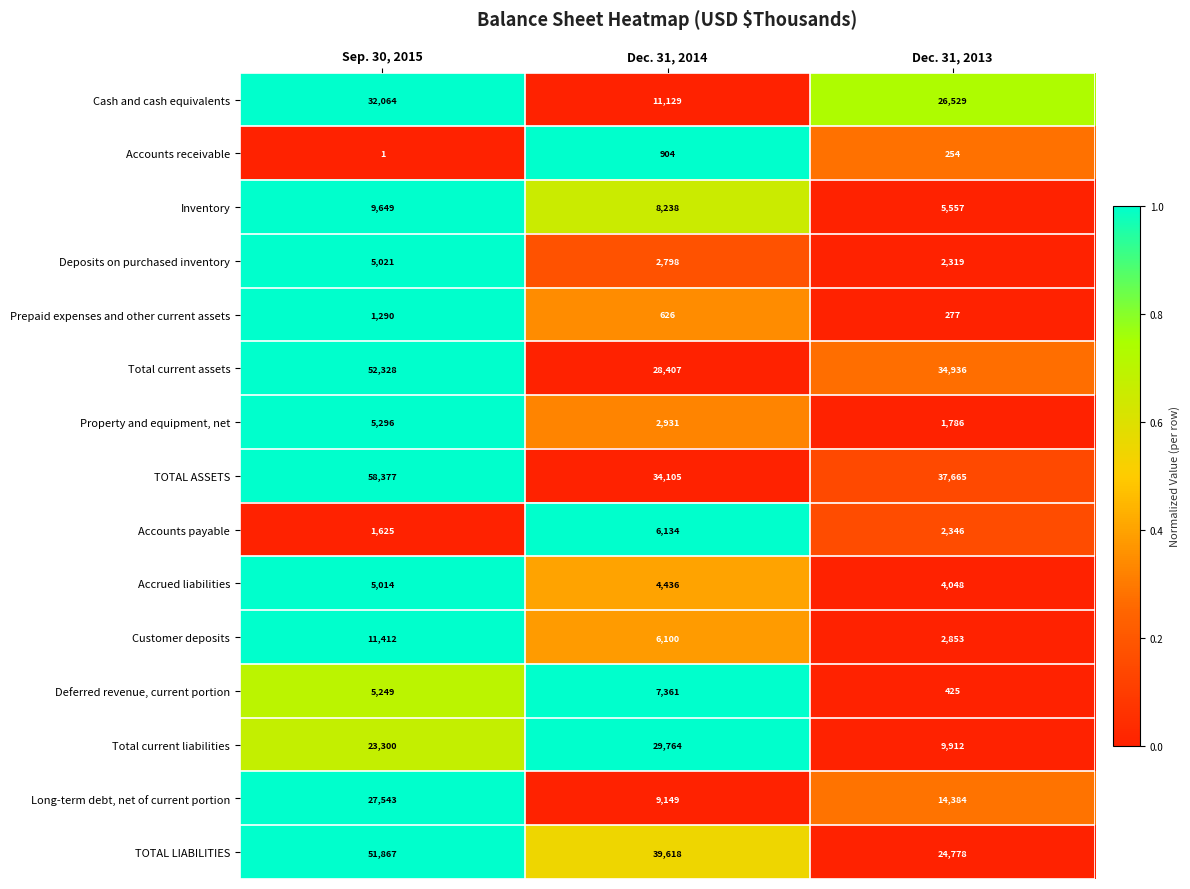

What is the difference between the Deferred revenue, current portion values at Dec. 31, 2013 and Dec. 31, 2014?

6936